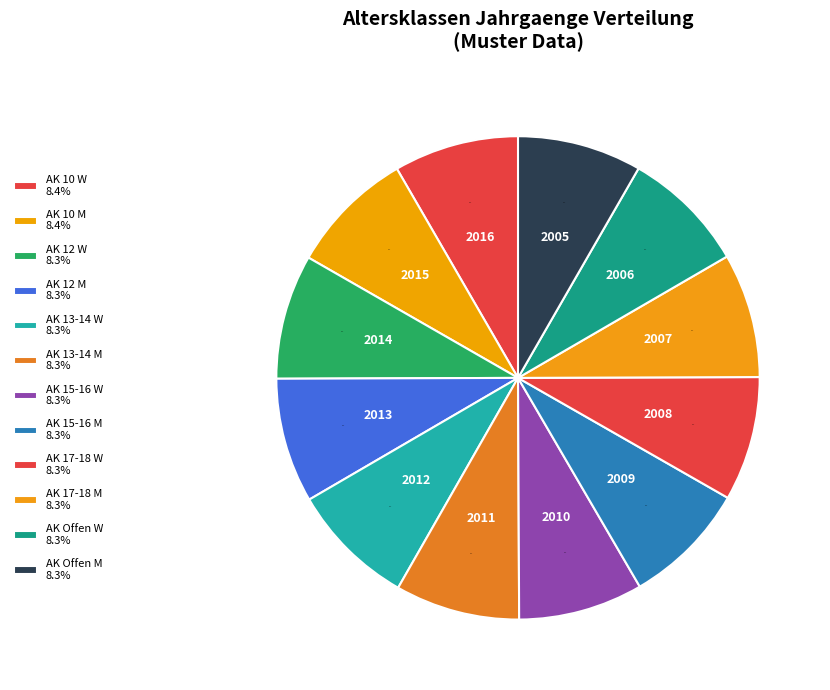

How many slices are in this pie chart?

12